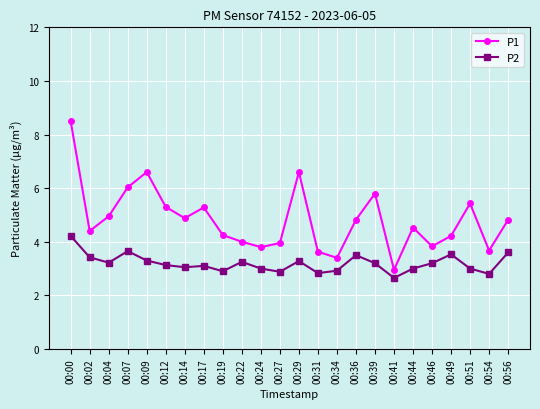

Which series has the widest spread of values?

P1